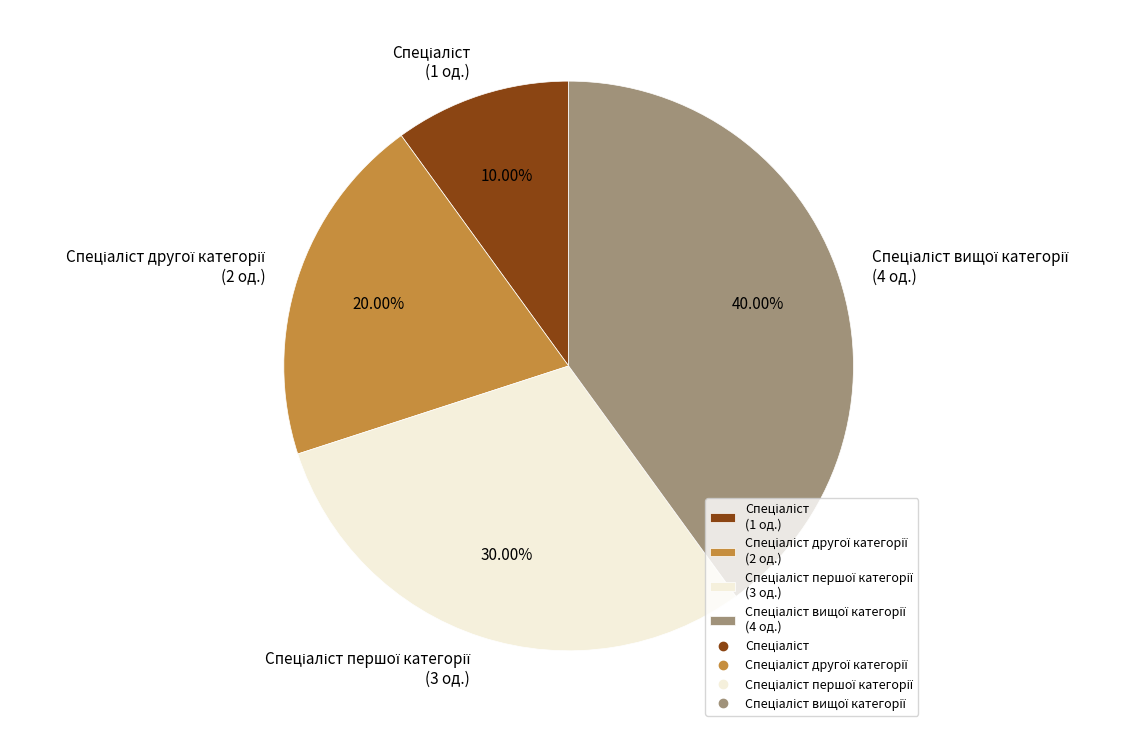

Is there any slice that represents more than half of the pie?

No